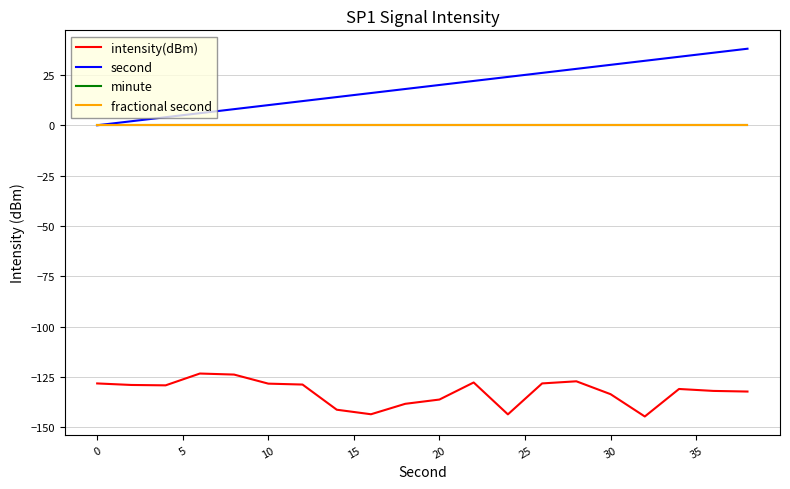

Does the chart have visible grid lines?

Yes